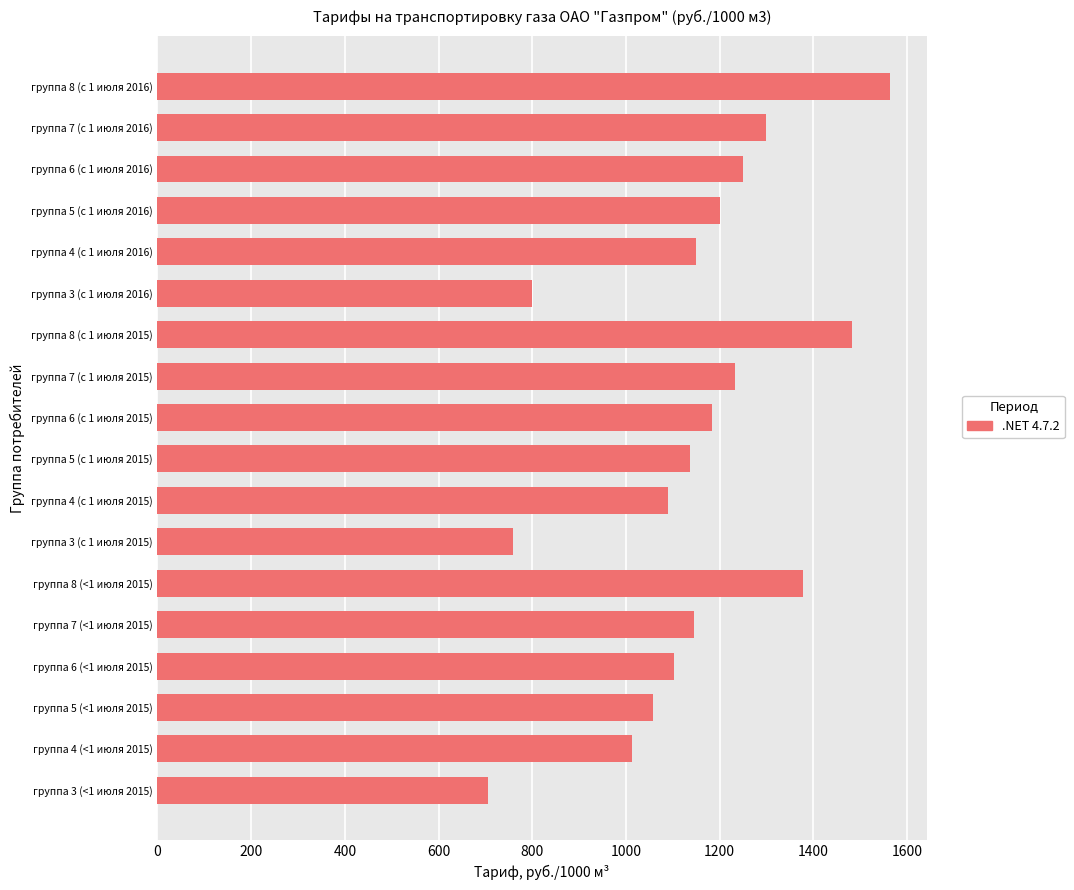

Between группа 7 (с 1 июля 2016) and группа 8 (<1 июля 2015), which is larger?

группа 8 (<1 июля 2015)